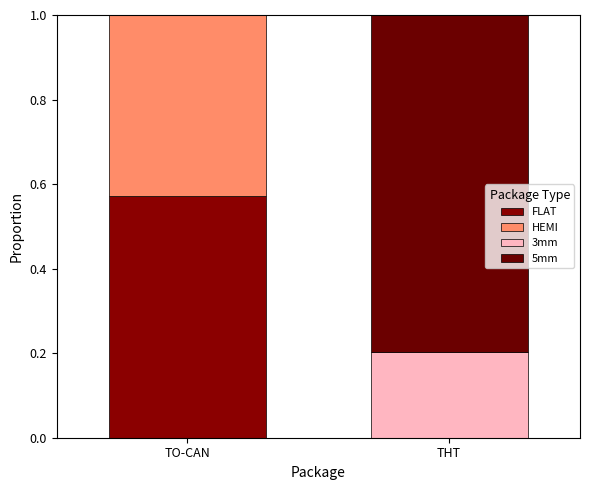

What is the maximum value for FLAT?

0.6